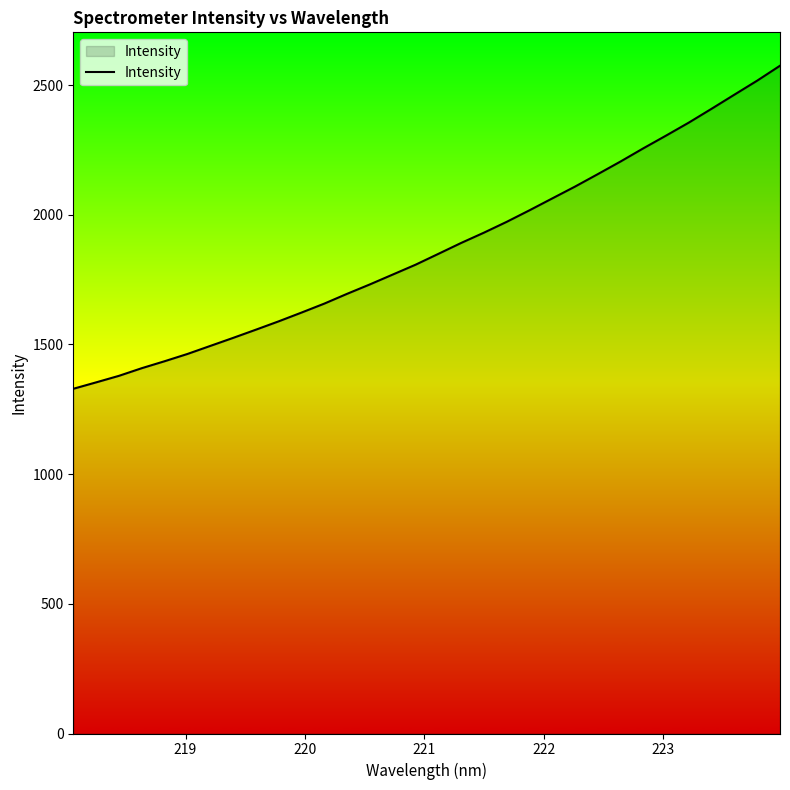

What is the difference between the maximum and minimum values?

1245.6